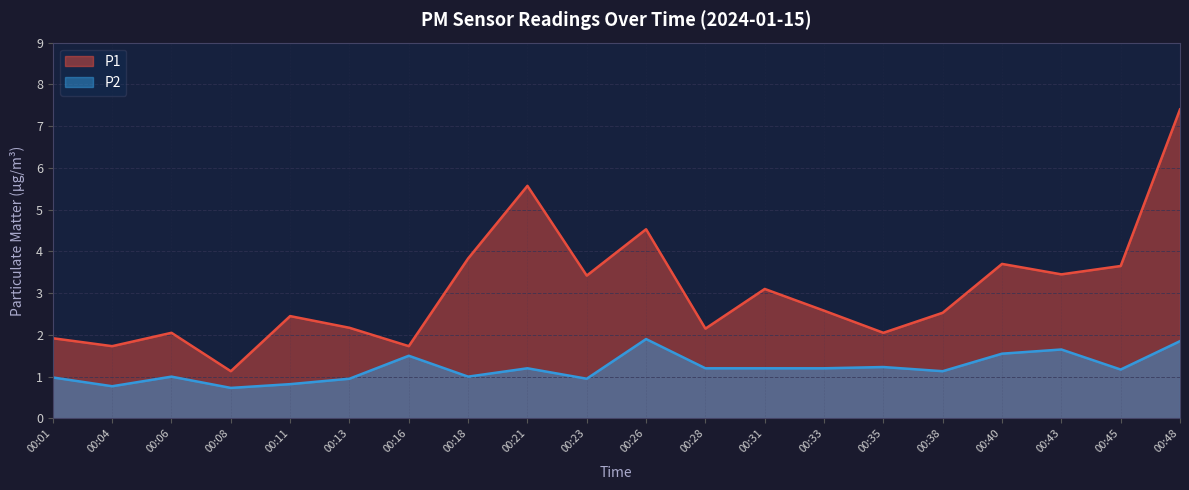

What is the maximum value shown in the chart?

7.4